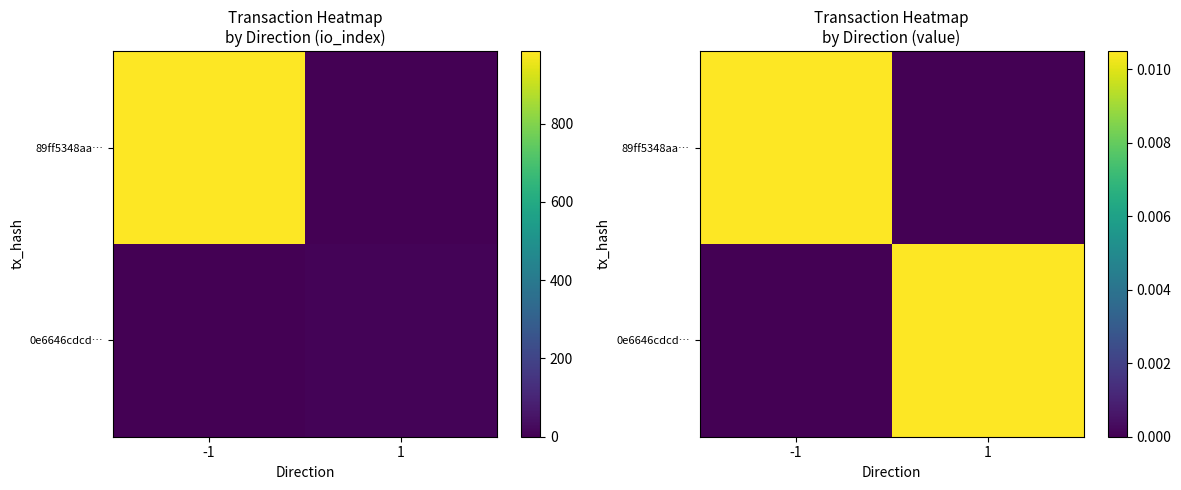

How many positive values does the 89ff5348aa… series have?

1